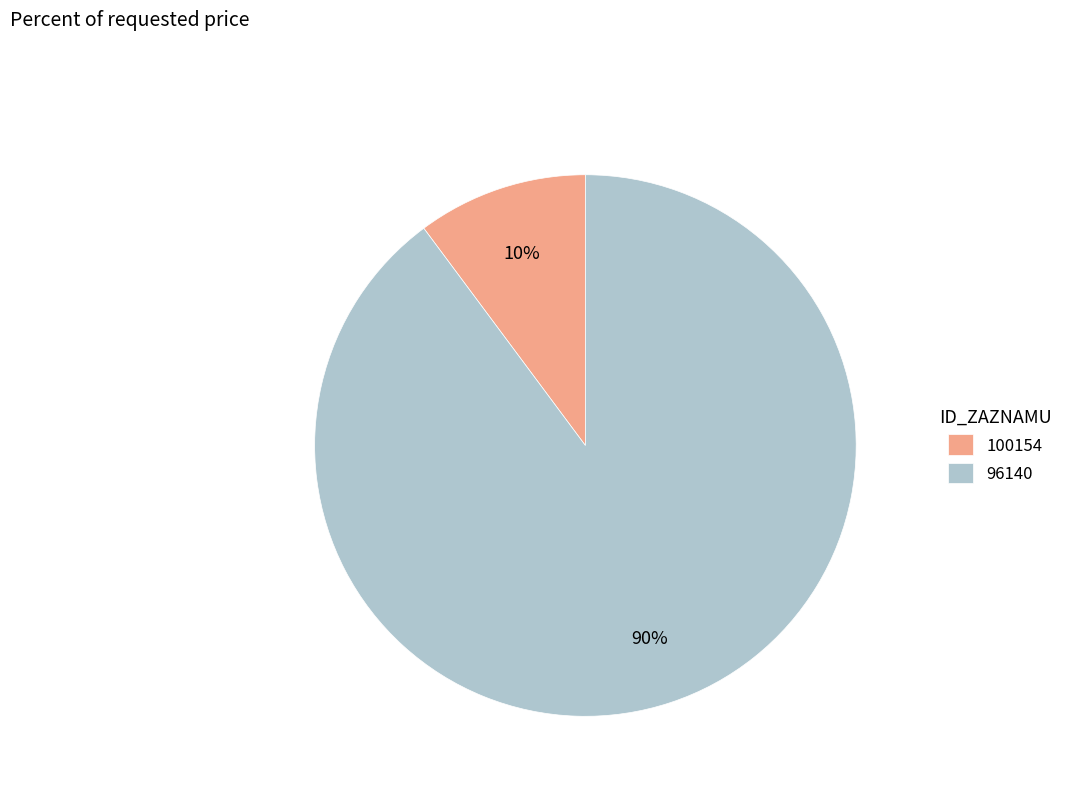

The 100154 slice represents 25% of the pie. True or false?

False